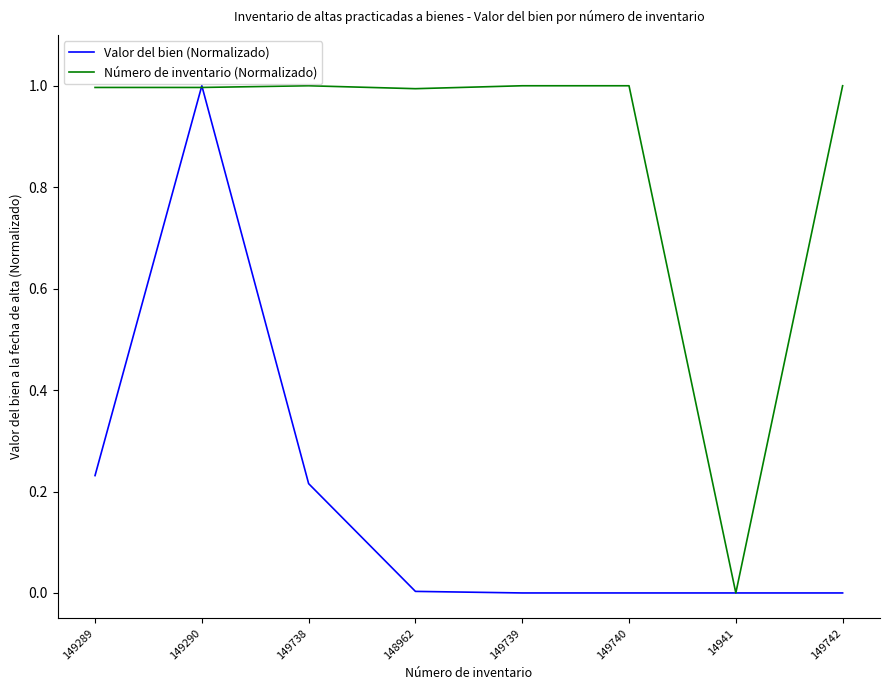

What is the maximum value shown in the chart?

1.0